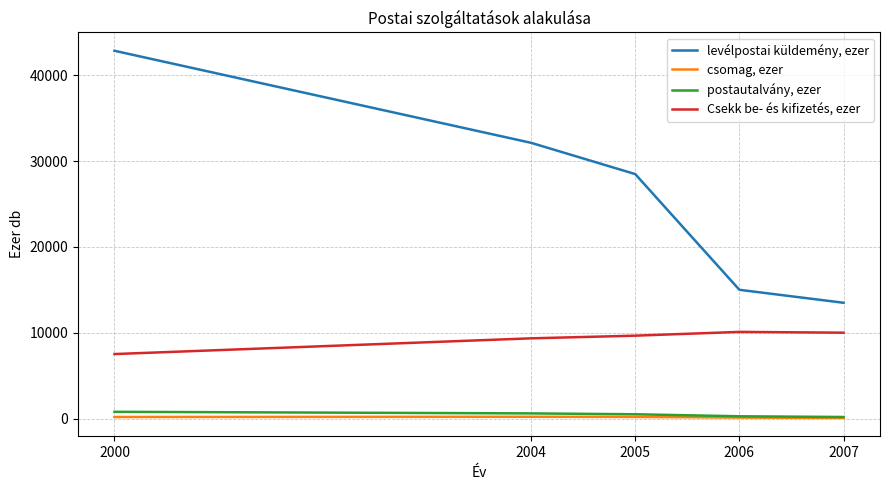

Count the number of data series in this chart.

4